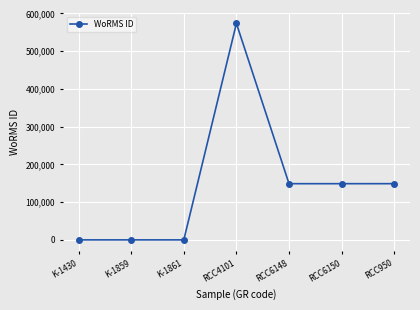

What is the change in value from K-1430 to RCC6148?

+148912